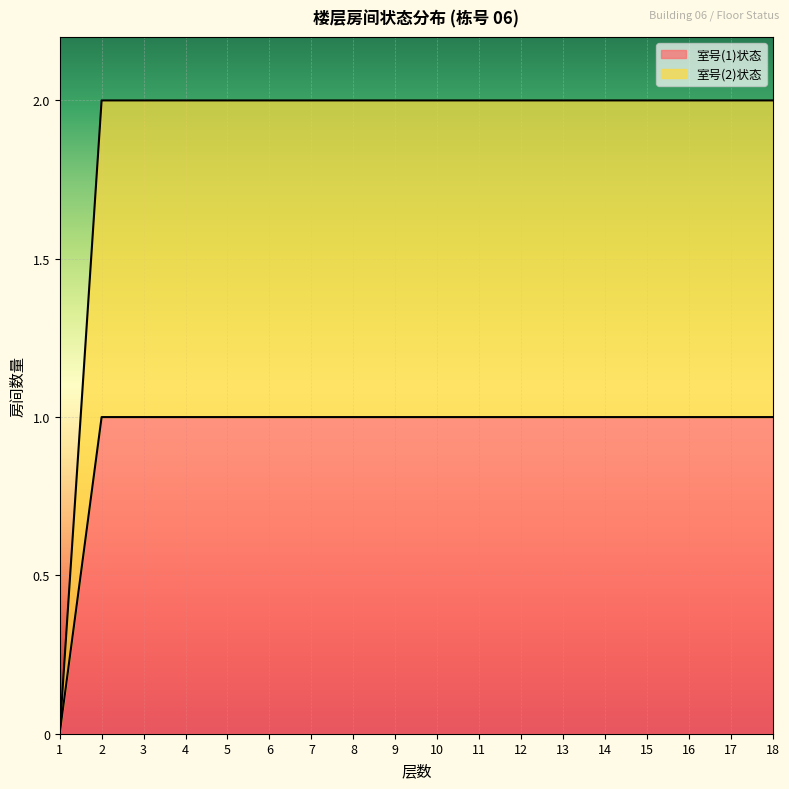

At which label is 室号(1)状态 closest to 0?

1